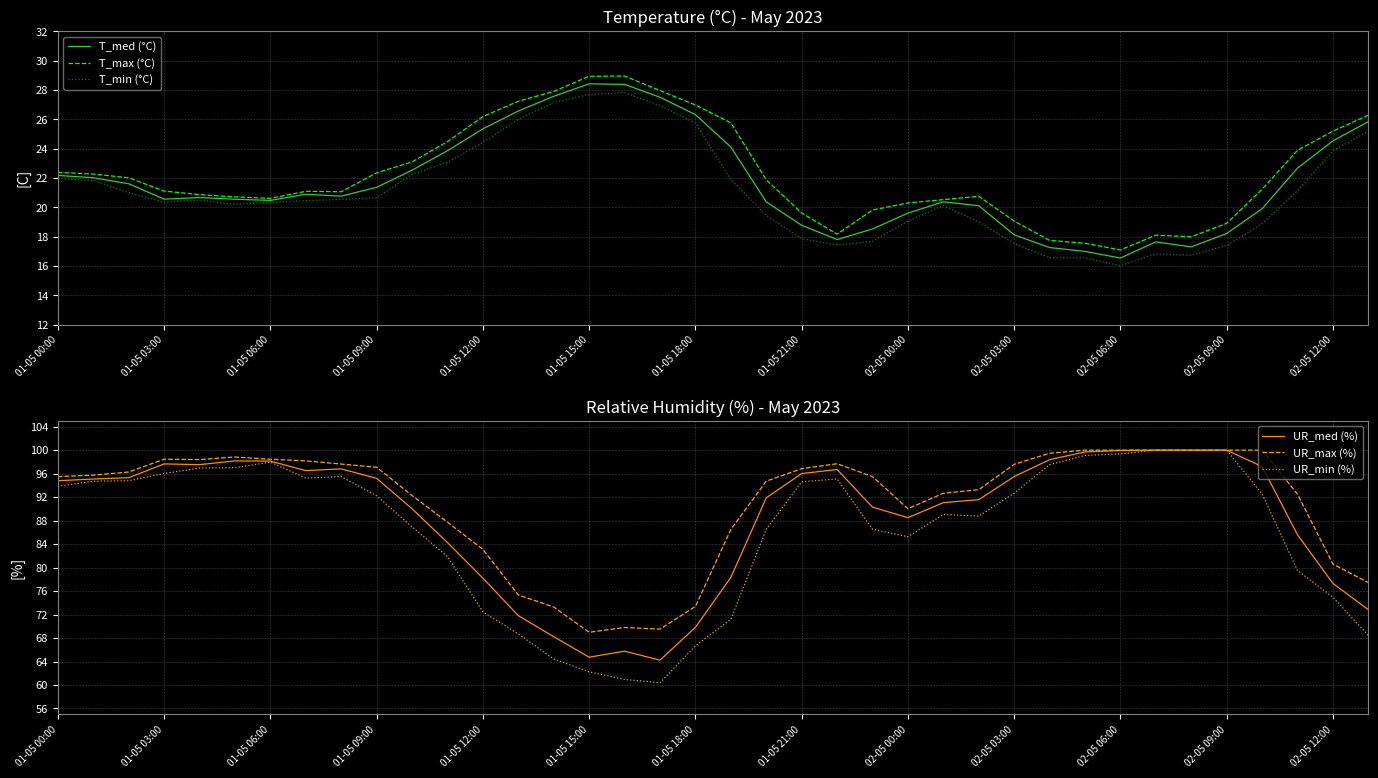

What is the value of the T_med (°C) point at the 23rd from the left?

17.8